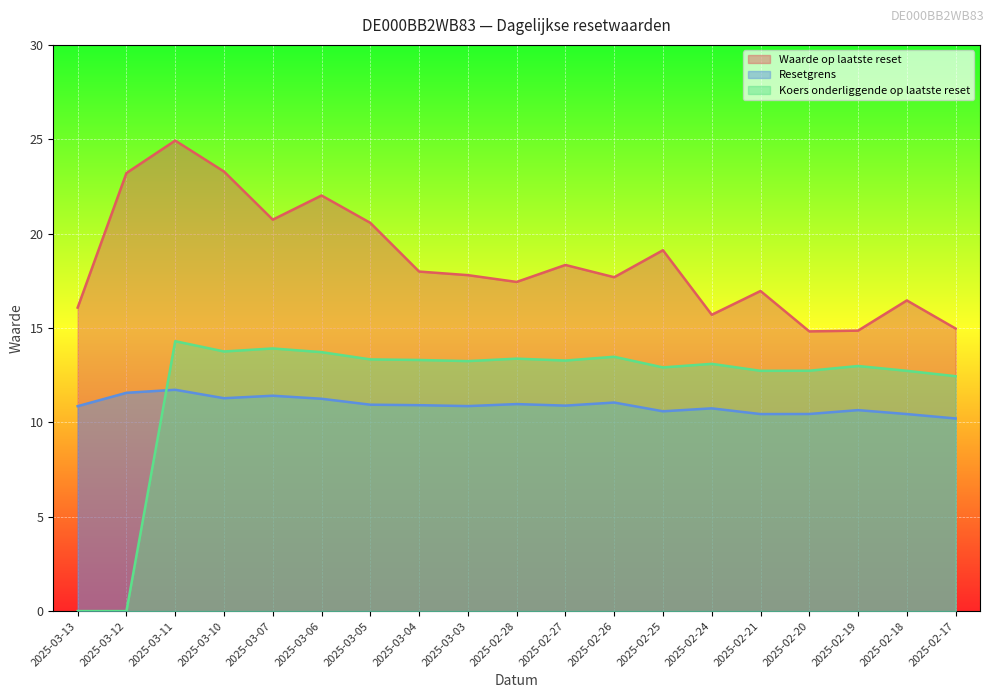

True or false: Waarde op laatste reset and Koers onderliggende op laatste reset intersect in this chart.

False